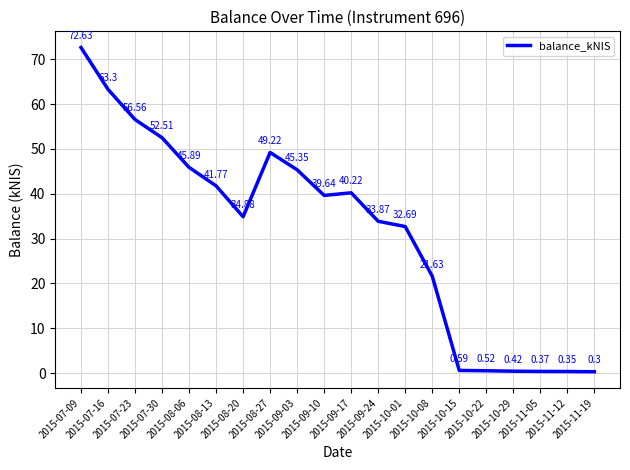

Which label corresponds to the largest value in the chart?

2015-07-09